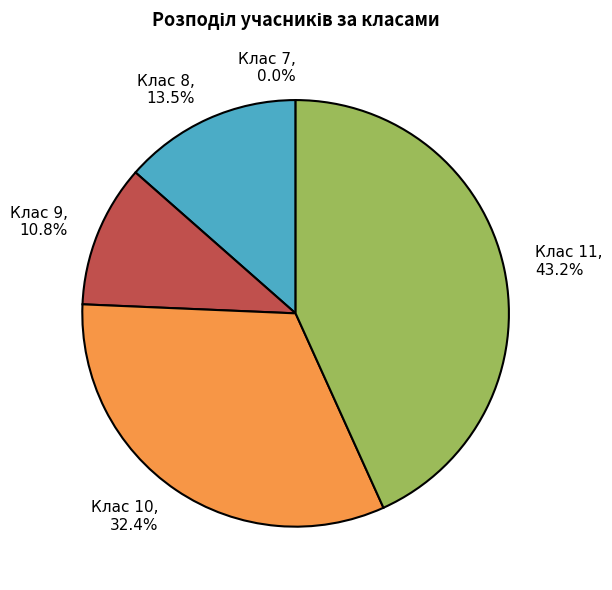

To the nearest percent, what is the difference between the 11 and 9 slice percentages?

32%